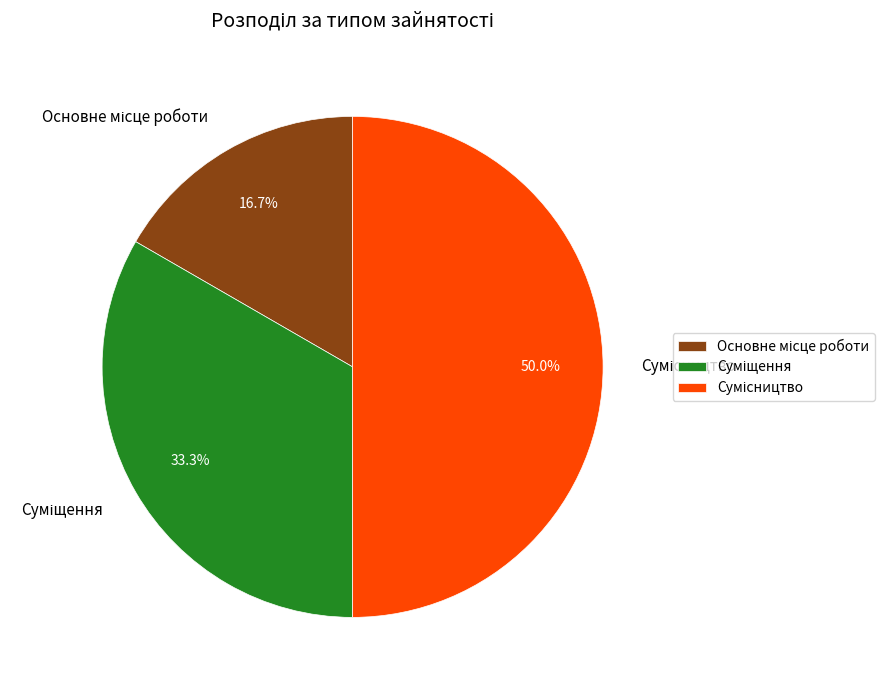

Does Суміщення represent more than half of the total?

No